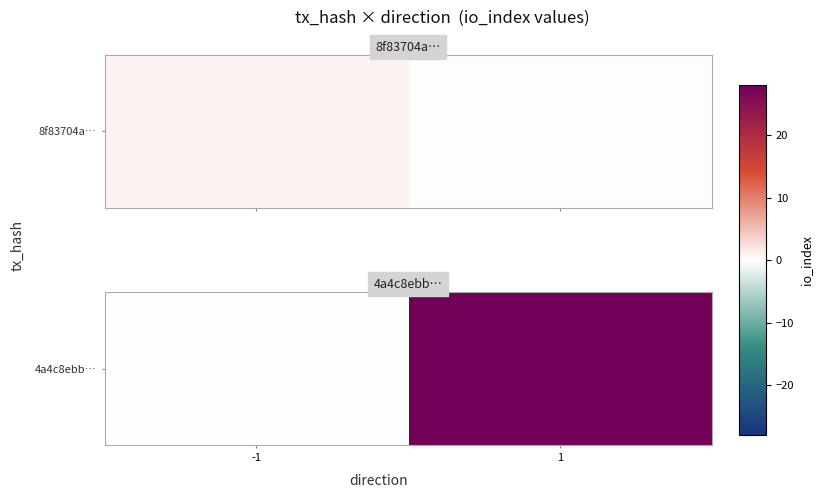

Which label corresponds to the smallest value in the chart?

-1